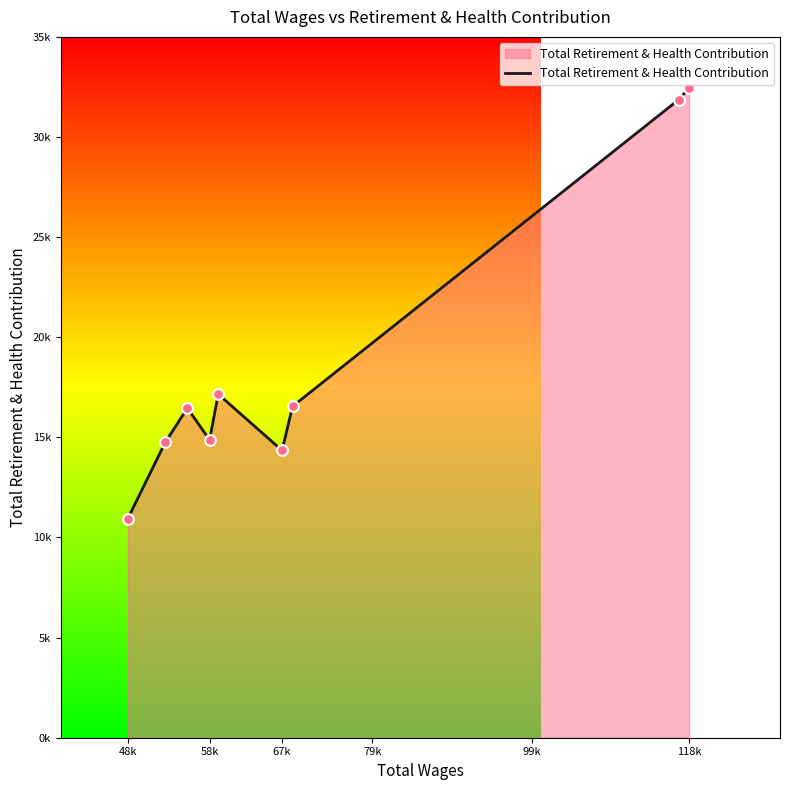

Does the chart have visible grid lines?

No